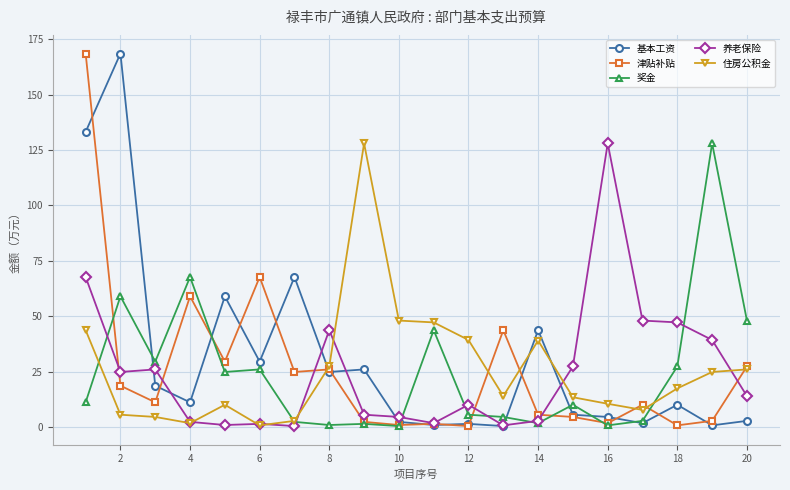

What is the minimum value for 住房公积金?

0.7